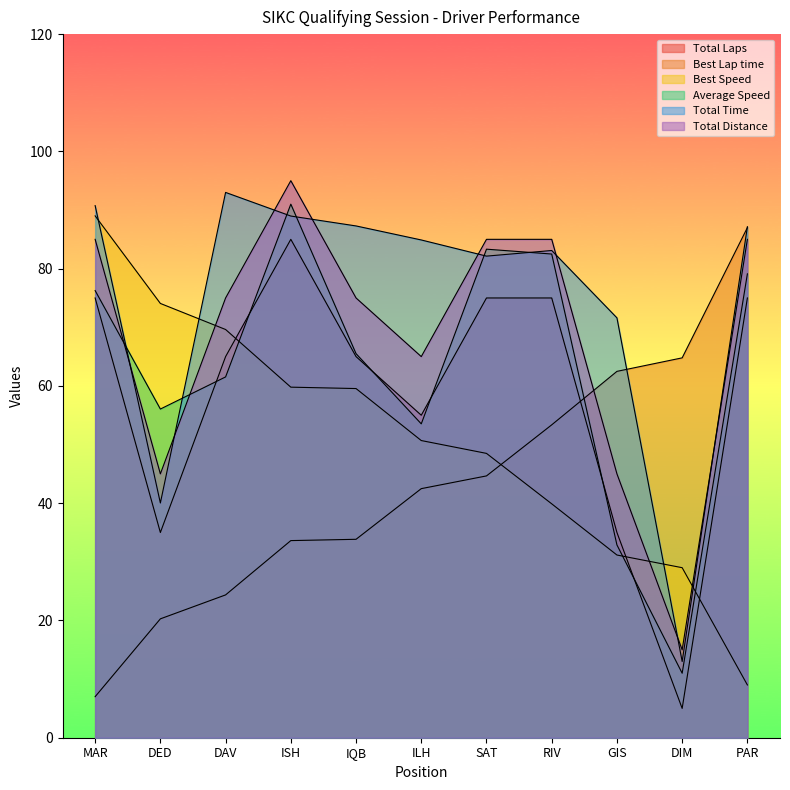

Is it true that Best Lap time equals 24.4 at DAV?

True